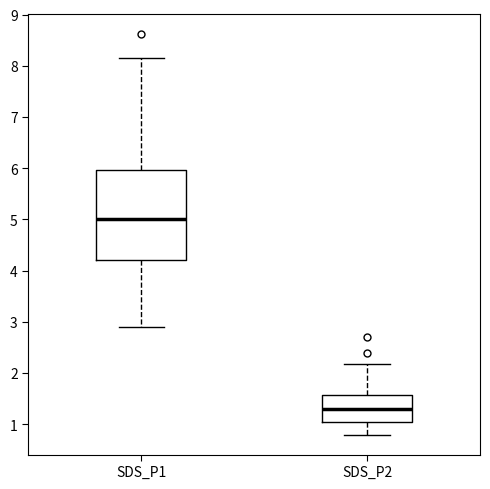

Reading left to right, transcribe this box plot: for each box, give where its median line is, the range the box spans, and where its two whiskers end, as read against the y-axis. The values are not printed on the chart, so give them approximately, as read against the axis.

SDS_P1: median 5.0, box 4.2 to 6.0, whiskers 2.9 to 8.2
SDS_P2: median 1.3, box 1.1 to 1.6, whiskers 0.8 to 2.2